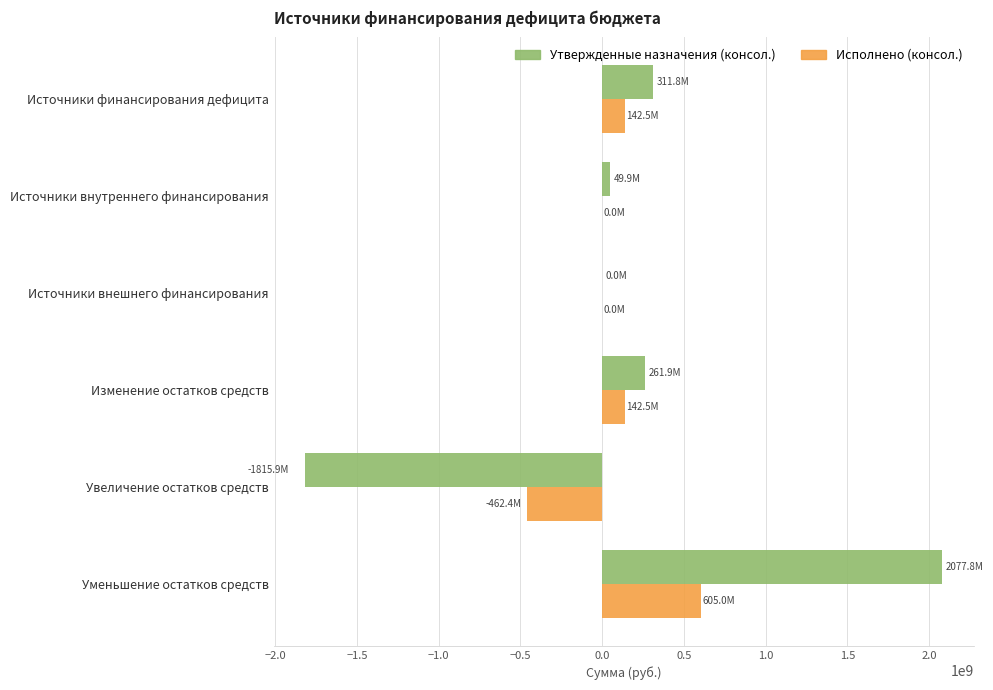

Which series changed the most between Источники финансирования дефицита and Увеличение остатков средств?

Утвержденные назначения (консол.)